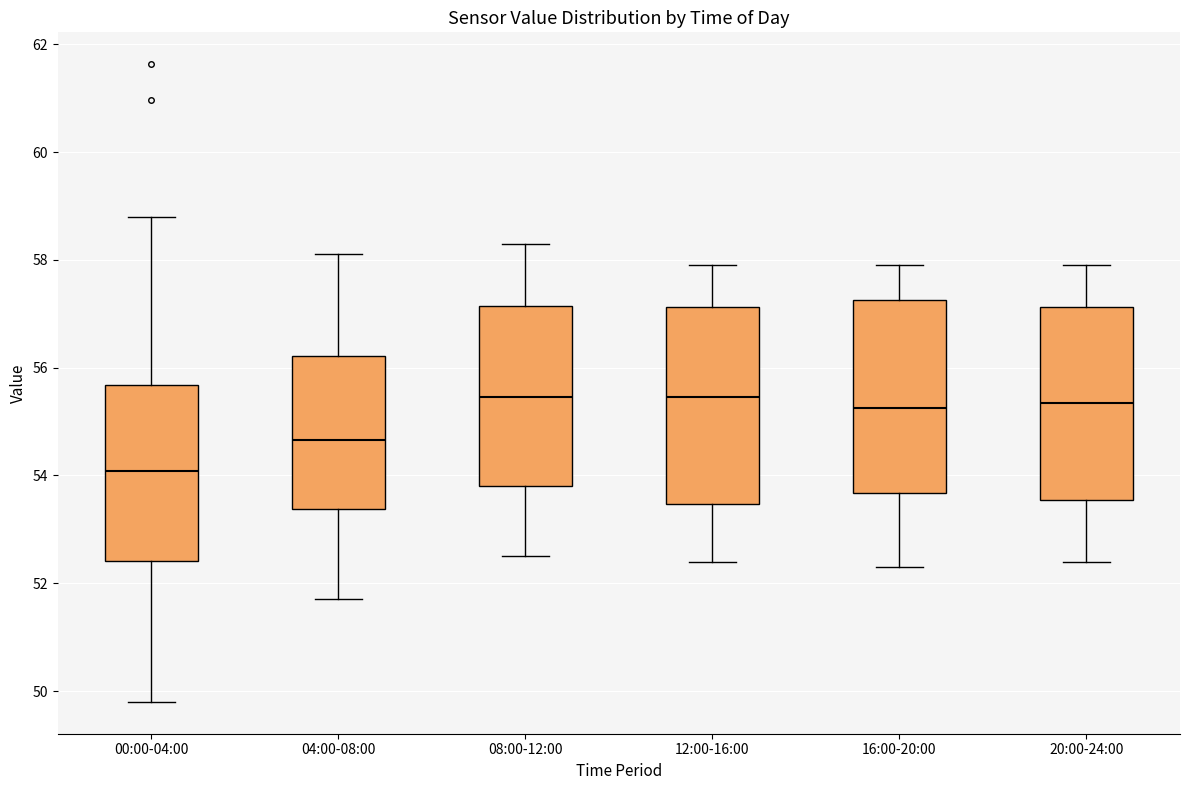

Which box's median line is the lowest?

00:00-04:00